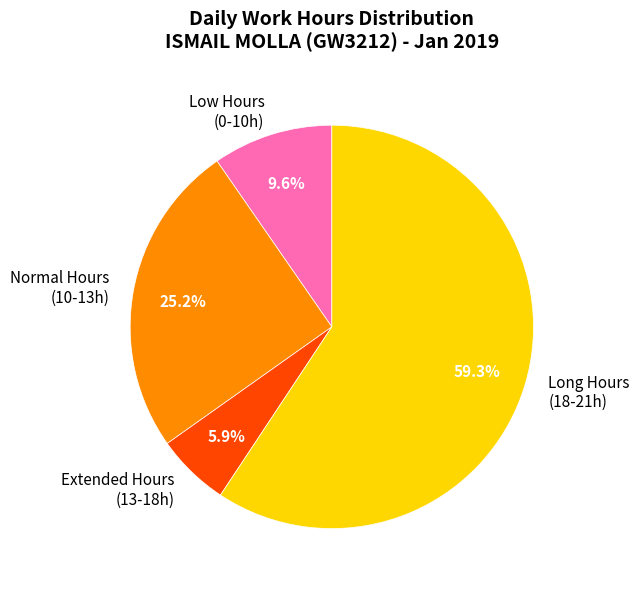

What portion of the pie excludes Extended Hours (13-18h)?

94.1%